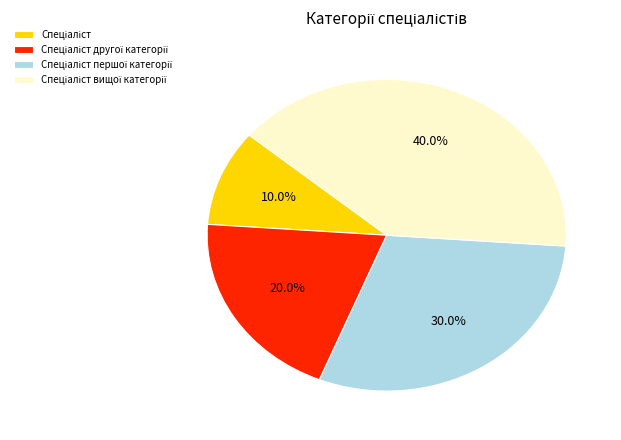

Is there any slice that represents more than half of the pie?

No